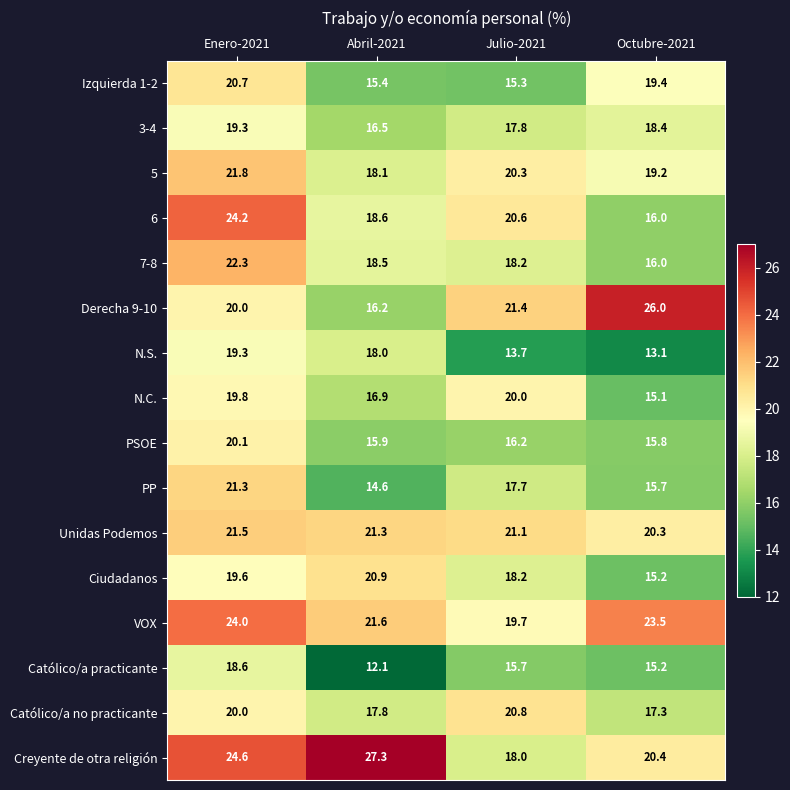

True or false: 7-8 has a value of 34.6 at Enero-2021.

False